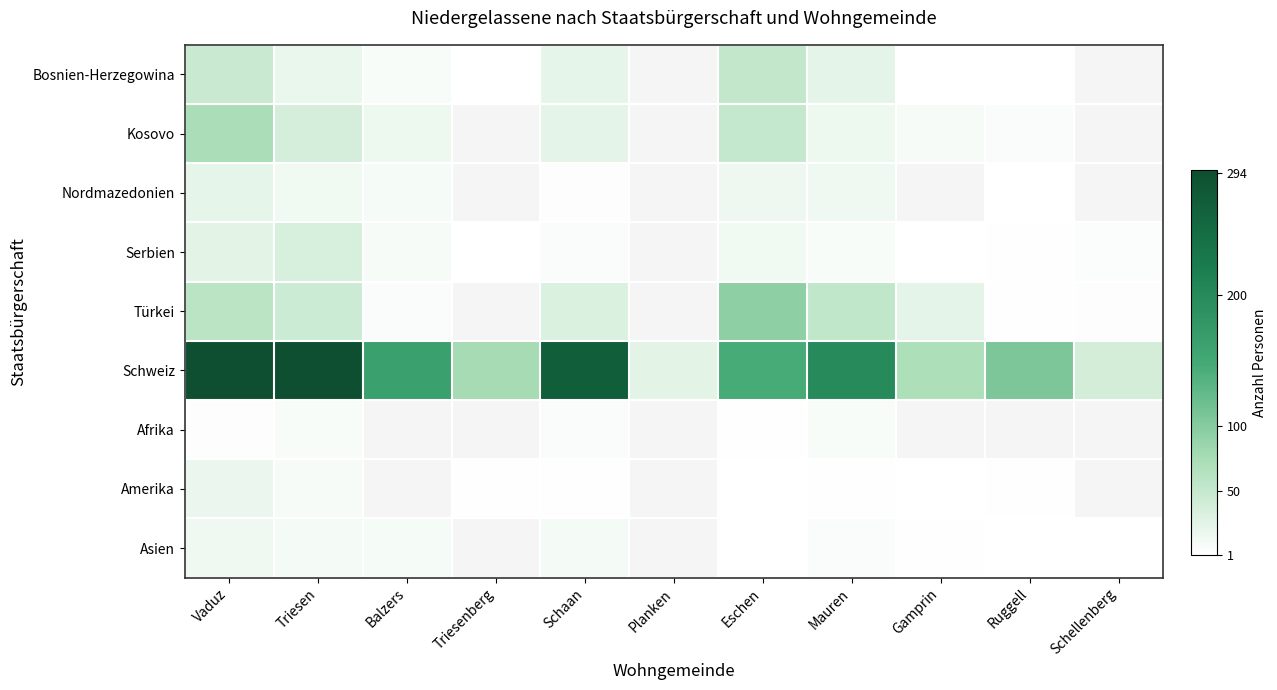

Reading right to left, what are all the values shown in this chart?

Bosnien-Herzegowina: Schellenberg=0	Ruggell=1	Gamprin=2	Mauren=23	Eschen=52	Planken=0	Schaan=22	Triesenberg=1	Balzers=7	Triesen=19	Vaduz=46
Kosovo: Schellenberg=0	Ruggell=6	Gamprin=8	Mauren=17	Eschen=51	Planken=0	Schaan=23	Triesenberg=0	Balzers=16	Triesen=37	Vaduz=72
Nordmazedonien: Schellenberg=0	Ruggell=2	Gamprin=0	Mauren=14	Eschen=15	Planken=0	Schaan=4	Triesenberg=0	Balzers=10	Triesen=13	Vaduz=22
Serbien: Schellenberg=5	Ruggell=3	Gamprin=2	Mauren=7	Eschen=13	Planken=0	Schaan=6	Triesenberg=2	Balzers=8	Triesen=35	Vaduz=25
Türkei: Schellenberg=4	Ruggell=3	Gamprin=23	Mauren=53	Eschen=94	Planken=0	Schaan=31	Triesenberg=0	Balzers=6	Triesen=44	Vaduz=59
Schweiz: Schellenberg=39	Ruggell=107	Gamprin=71	Mauren=200	Eschen=146	Planken=25	Schaan=271	Triesenberg=77	Balzers=163	Triesen=296	Vaduz=294
Afrika: Schellenberg=0	Ruggell=0	Gamprin=0	Mauren=7	Eschen=3	Planken=0	Schaan=6	Triesenberg=0	Balzers=0	Triesen=7	Vaduz=4
Amerika: Schellenberg=0	Ruggell=3	Gamprin=1	Mauren=3	Eschen=2	Planken=0	Schaan=3	Triesenberg=3	Balzers=0	Triesen=8	Vaduz=18
Asien: Schellenberg=1	Ruggell=1	Gamprin=3	Mauren=6	Eschen=2	Planken=0	Schaan=11	Triesenberg=0	Balzers=10	Triesen=11	Vaduz=14